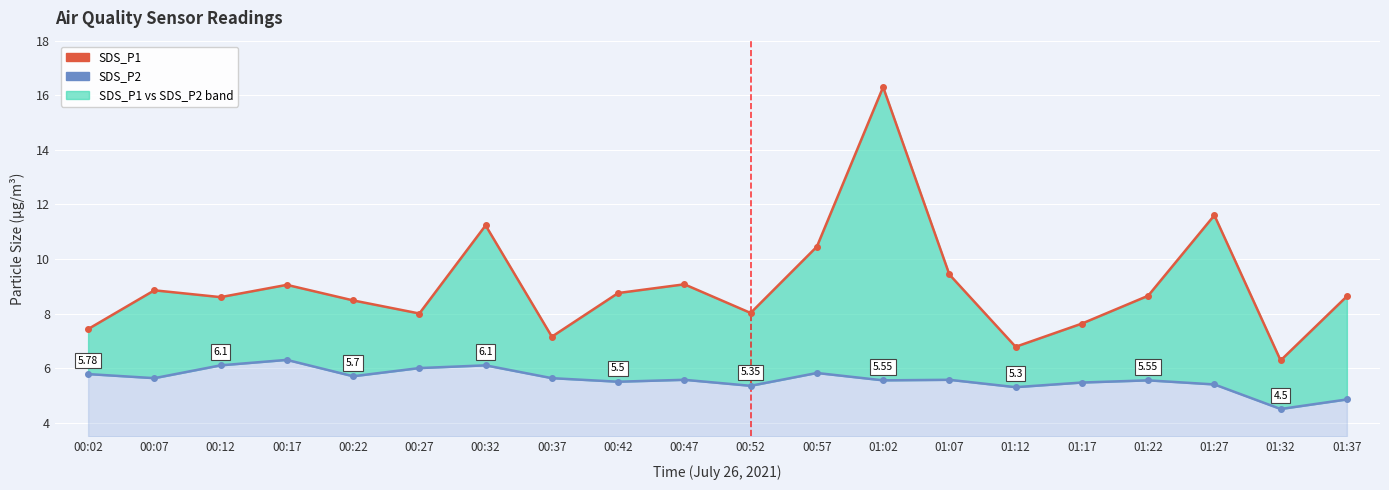

What is the label of the 4th point from the right?

01:22